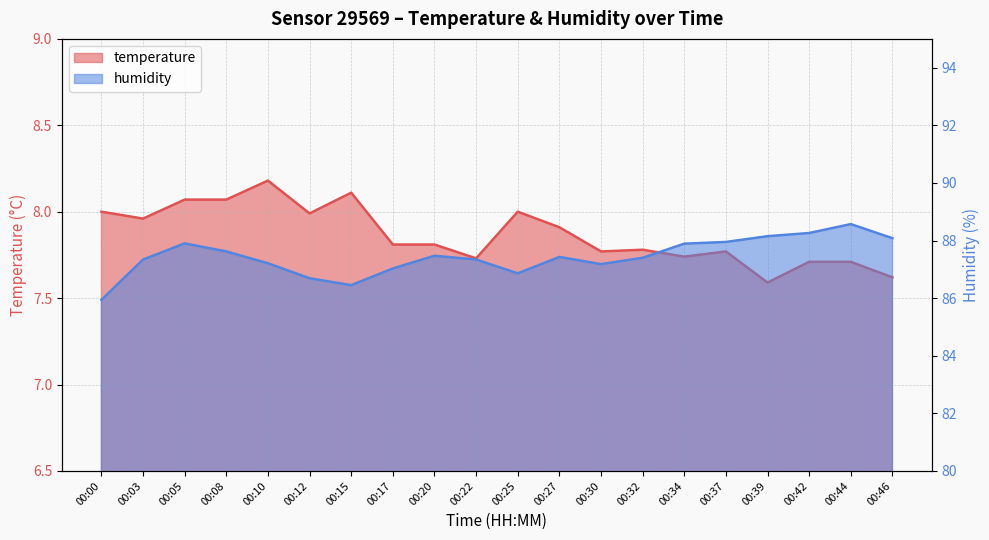

List the series in order of their peak value, highest first.

humidity, temperature